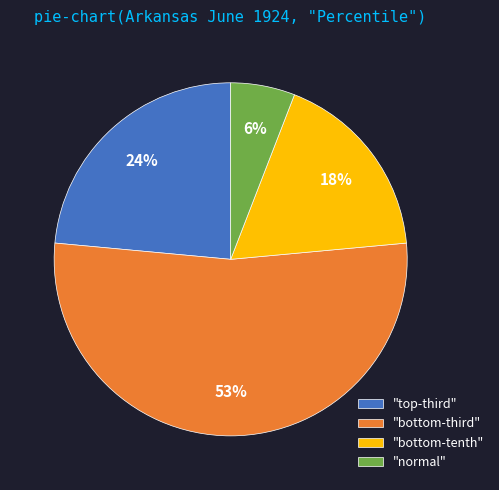

What is the smallest slice in the pie chart?

"normal"